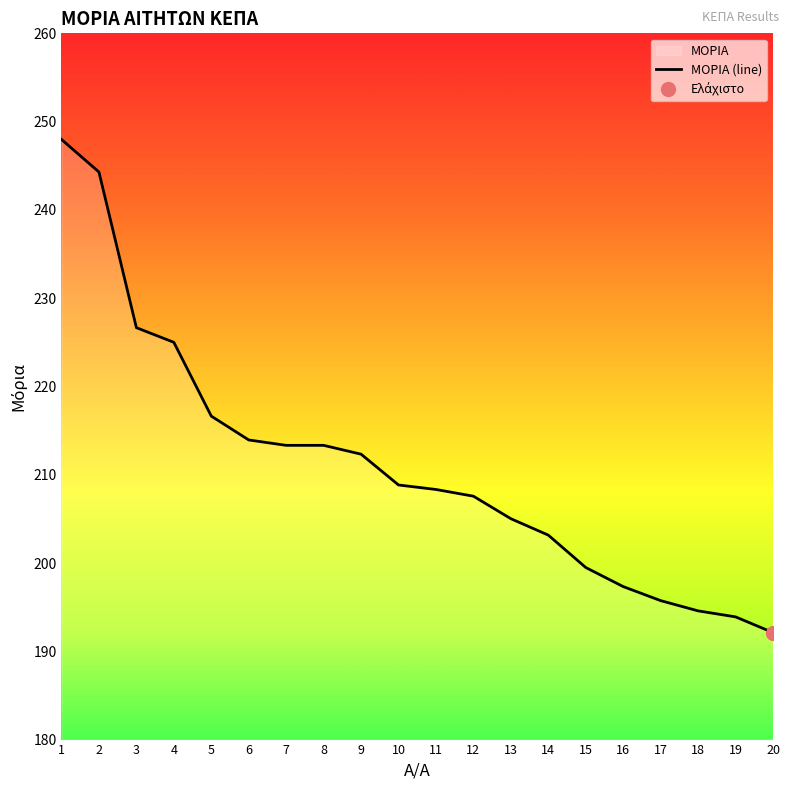

List the labels in order of value, smallest first.

20, 19, 18, 17, 16, 15, 14, 13, 12, 11, 10, 9, 7, 8, 6, 5, 4, 3, 2, 1